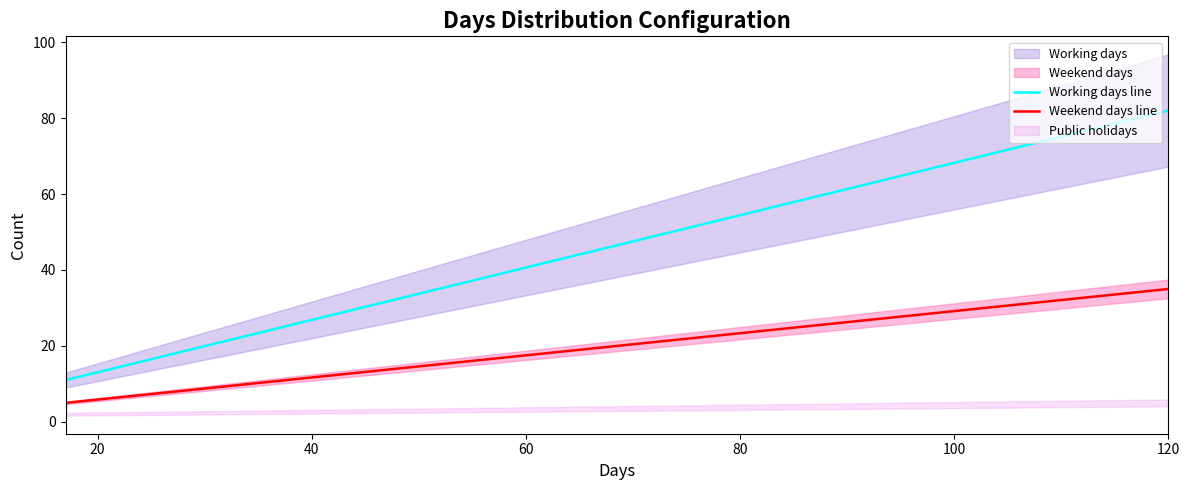

What is the minimum value for Working days line?

11.0